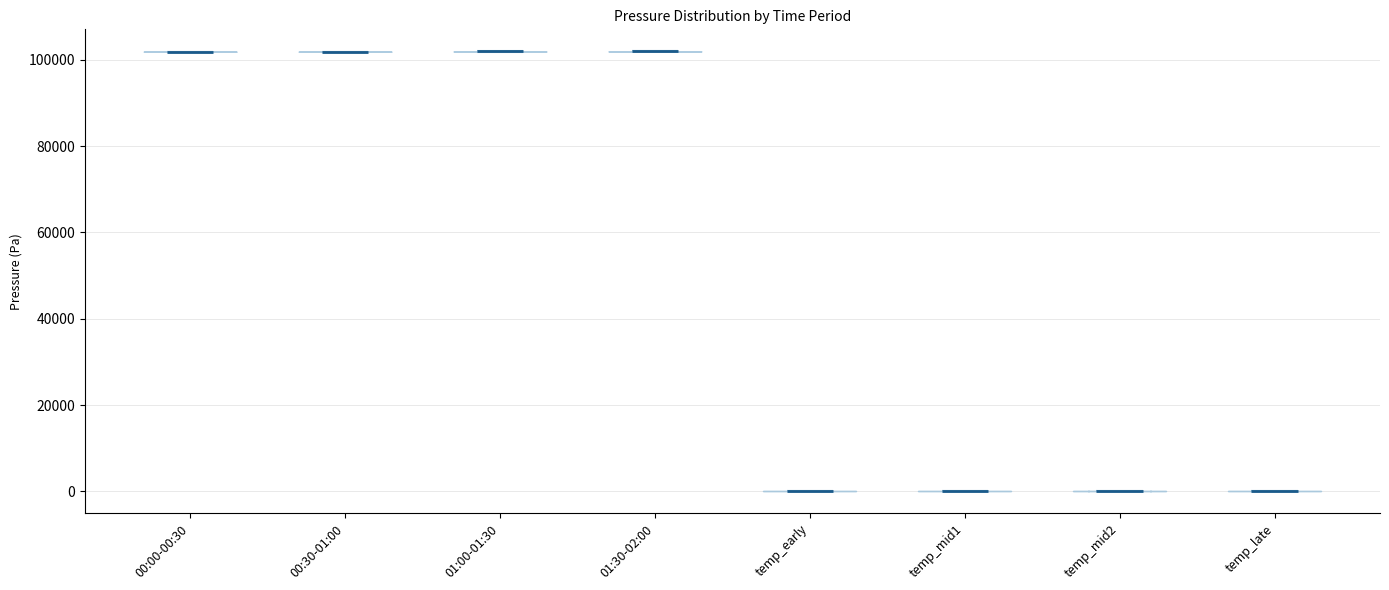

Reading left to right, read every violin against the y-axis: where its median line is, and the lowest and highest points it reaches. The values are not printed on the chart, so give them approximately, as read against the axis.

00:00-00:30: median line 102000, lowest point 102000, highest point 102000
00:30-01:00: median line 102000, lowest point 102000, highest point 102000
01:00-01:30: median line 102000, lowest point 102000, highest point 102000
01:30-02:00: median line 102000, lowest point 102000, highest point 102000
temp_early: median line 0, lowest point 0, highest point 0
temp_mid1: median line 0, lowest point 0, highest point 0
temp_mid2: median line 0, lowest point 0, highest point 0
temp_late: median line 0, lowest point 0, highest point 0